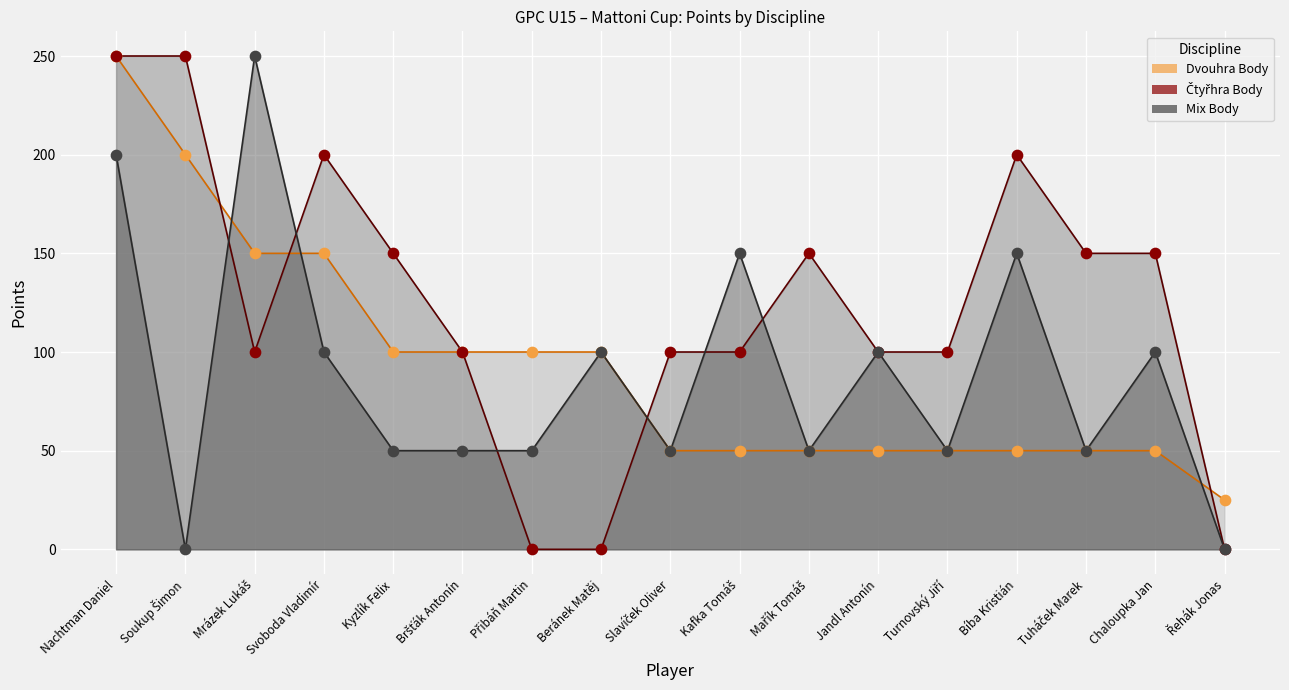

Which series reaches the maximum Y coordinate?

Dvouhra Body